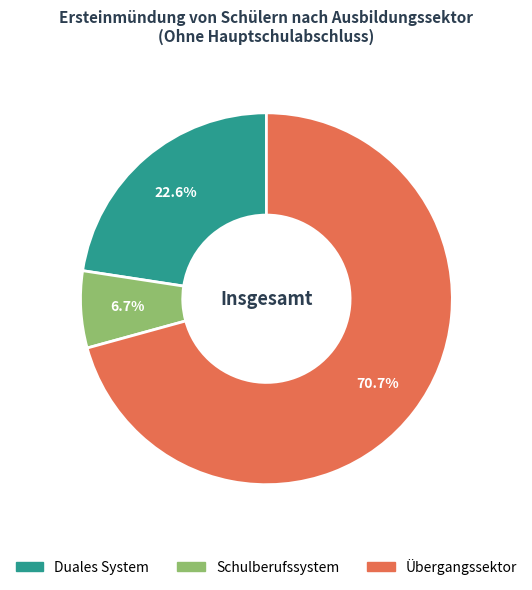

To the nearest percent, what percentage of the pie is Schulberufssystem?

7%